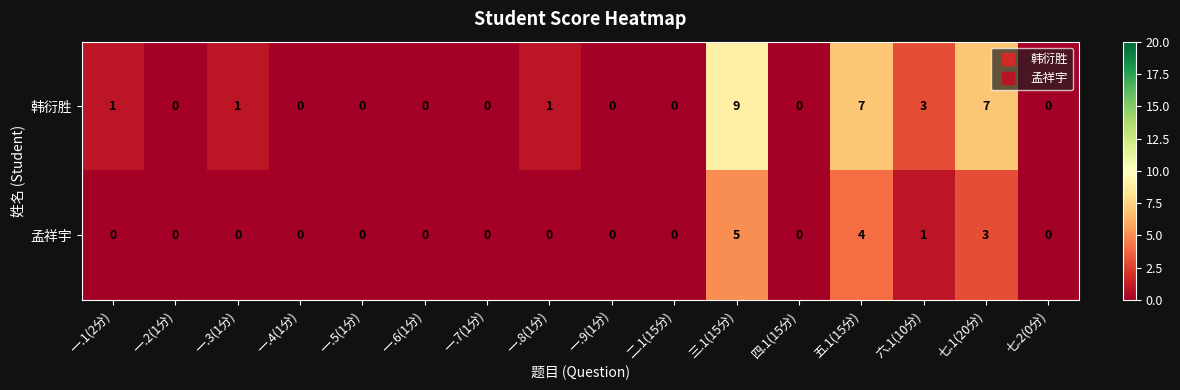

Which category has the highest value in the 韩衍胜 series?

三.1(15分)